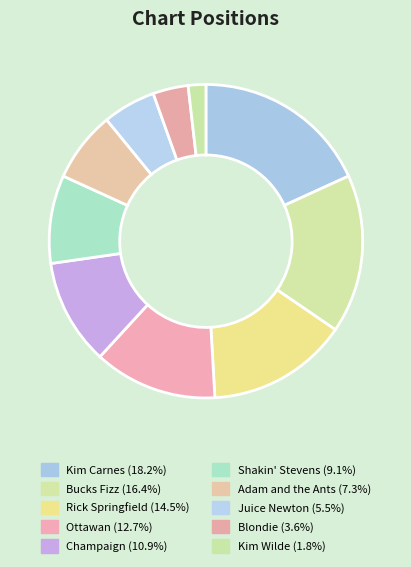

Which category has the smallest portion of the pie?

Kim Wilde